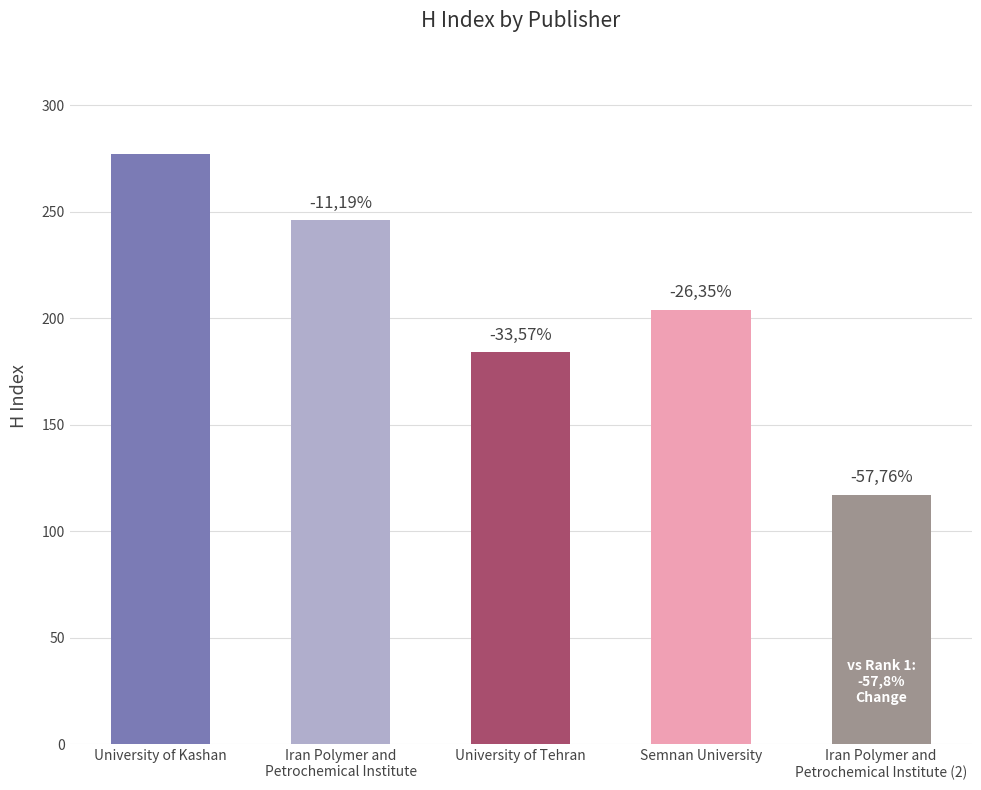

At which category does the chart reach its peak across all series?

University of Kashan